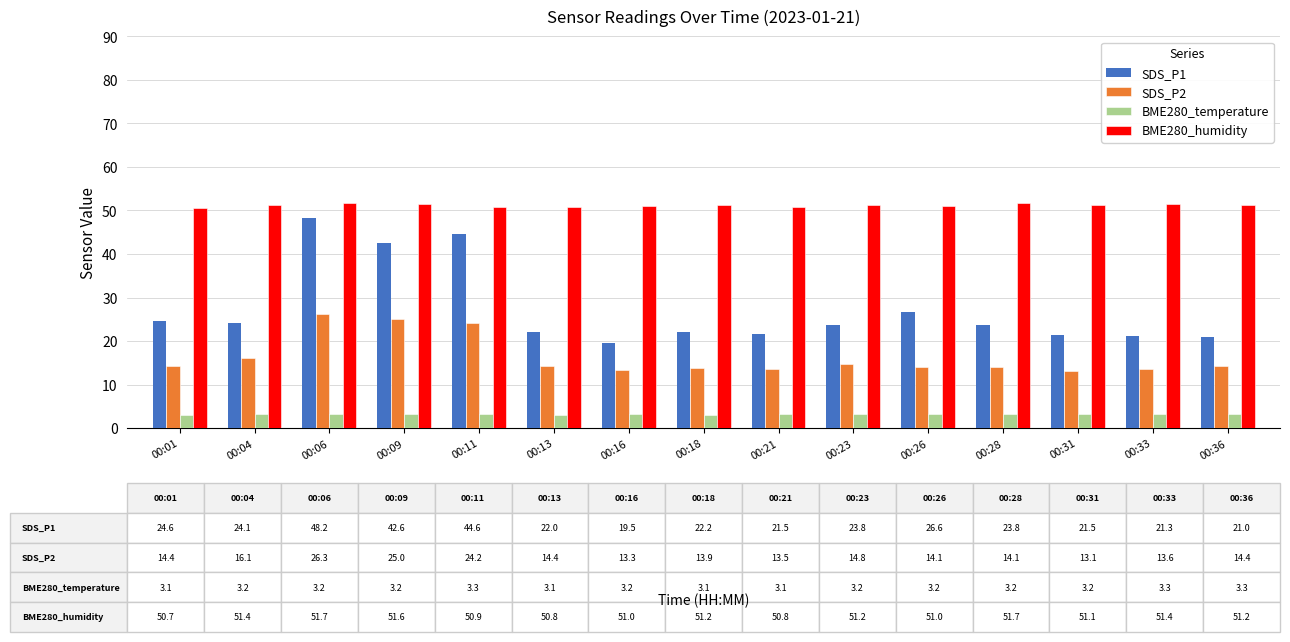

Which series has the widest spread of values?

SDS_P1